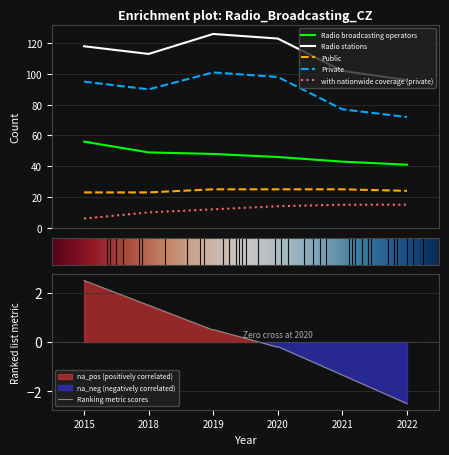

True or false: Private and Radio stations cross at least once.

False